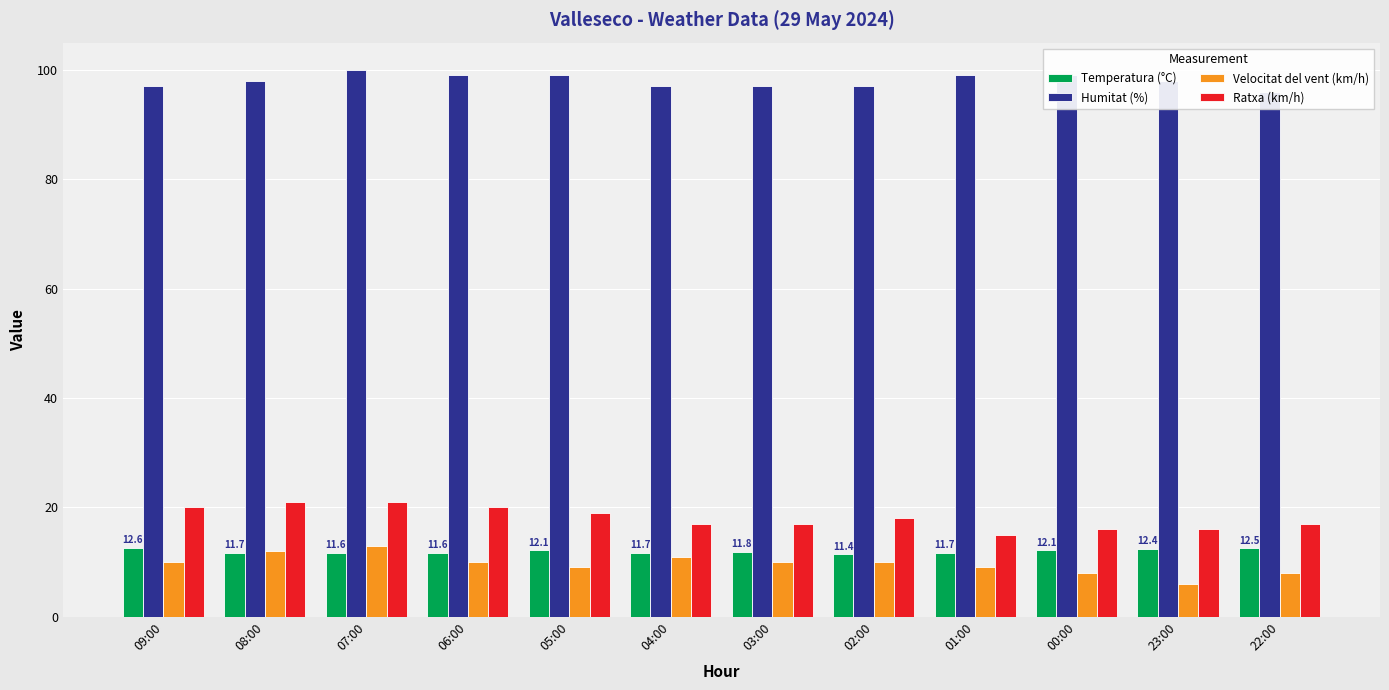

Which series has the largest total across all categories?

Humitat (%)